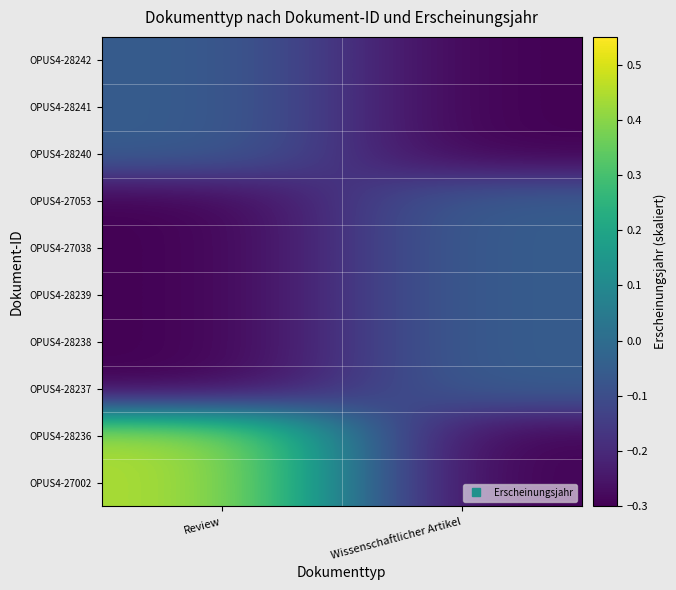

Reading left to right, list all the values displayed in this chart.

OPUS4-28242: Review=-0.1	Wissenschaftlicher Artikel=-0.3
OPUS4-28241: Review=-0.1	Wissenschaftlicher Artikel=-0.3
OPUS4-28240: Review=-0.1	Wissenschaftlicher Artikel=-0.3
OPUS4-27053: Review=-0.3	Wissenschaftlicher Artikel=-0.1
OPUS4-27038: Review=-0.3	Wissenschaftlicher Artikel=-0.1
OPUS4-28239: Review=-0.3	Wissenschaftlicher Artikel=-0.1
OPUS4-28238: Review=-0.3	Wissenschaftlicher Artikel=-0.1
OPUS4-28237: Review=-0.3	Wissenschaftlicher Artikel=-0.1
OPUS4-28236: Review=0.5	Wissenschaftlicher Artikel=-0.3
OPUS4-27002: Review=0.5	Wissenschaftlicher Artikel=-0.3